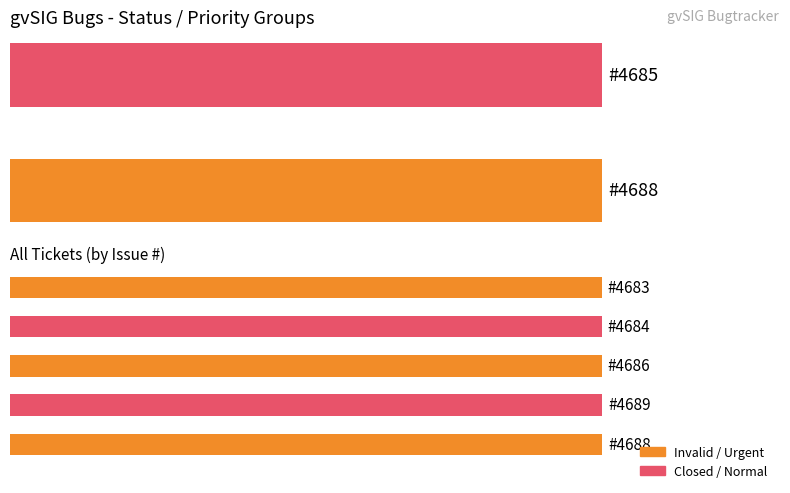

What is the average value?

99.9